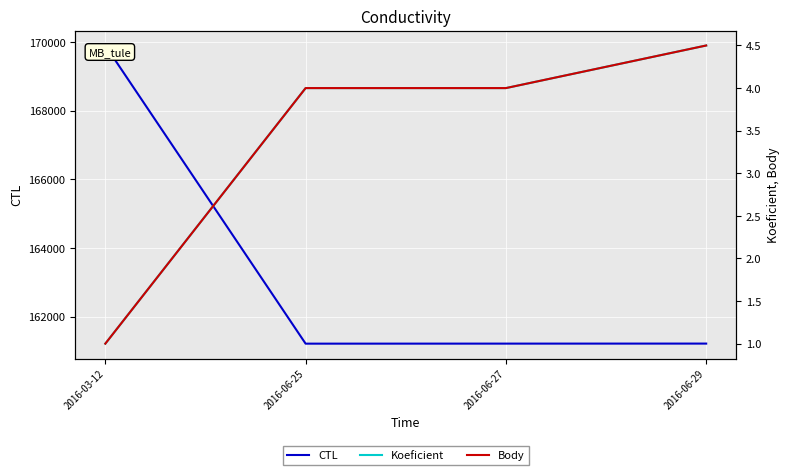

How many data points in Body are less than 4?

1